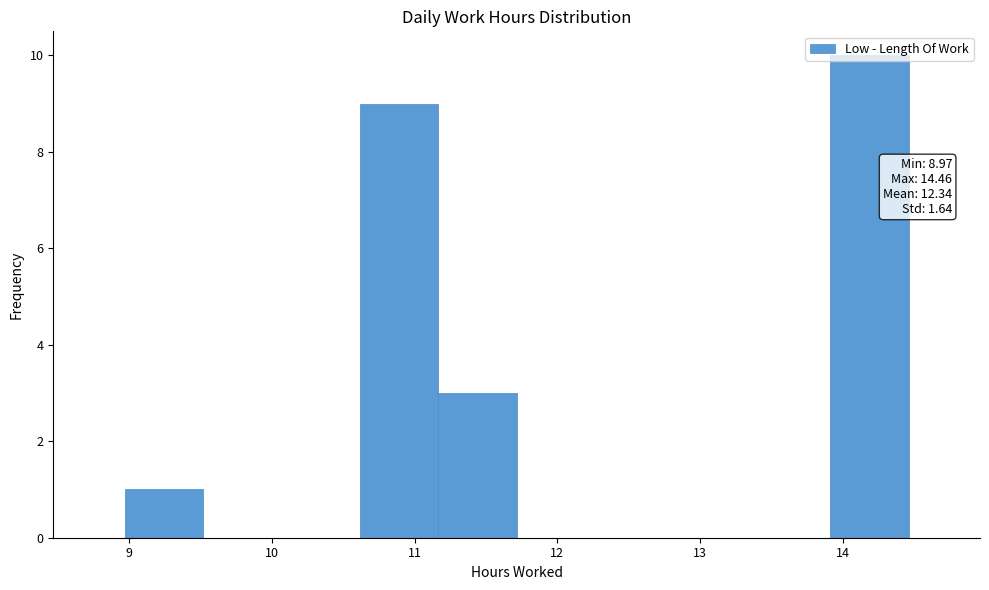

Over which range of the x-axis is the bar tallest?

13.9 to 14.5